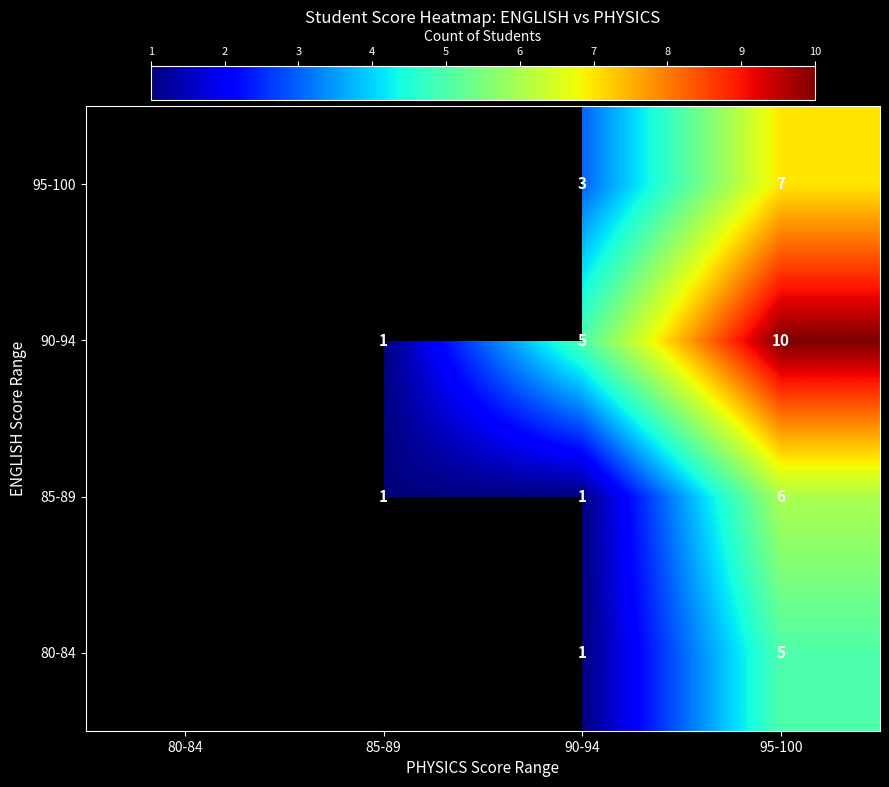

The 90-94 series shows 10 at 95-100. True or false?

True